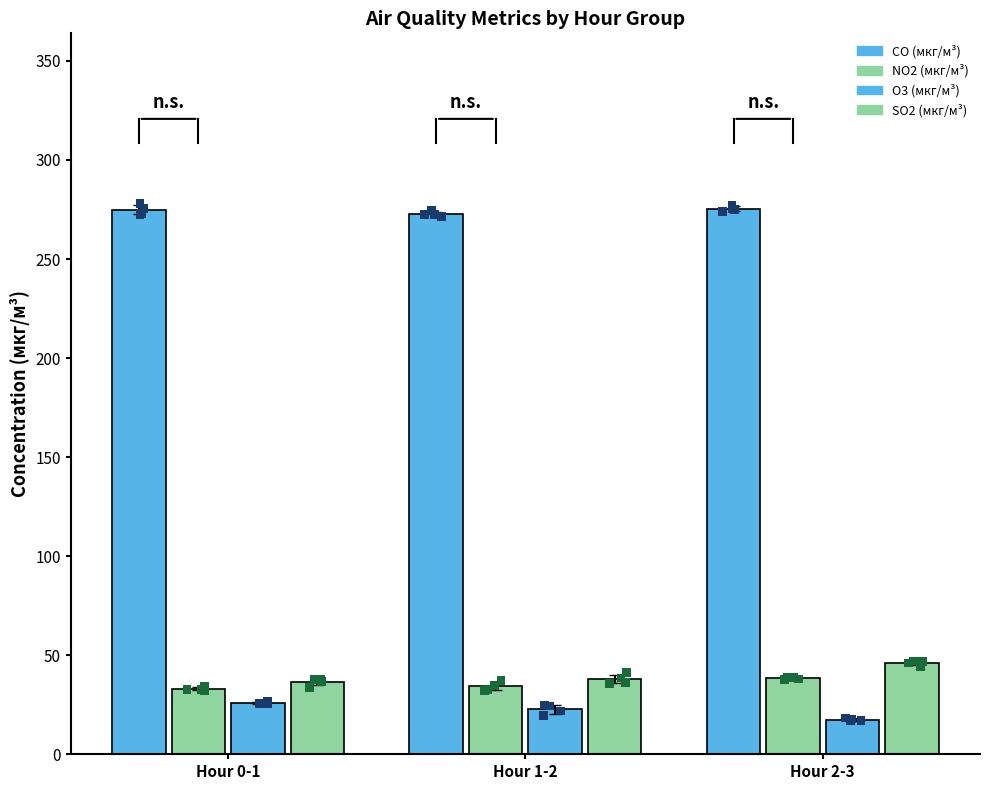

Which series contains the highest Y value?

CO (мкг/м³)